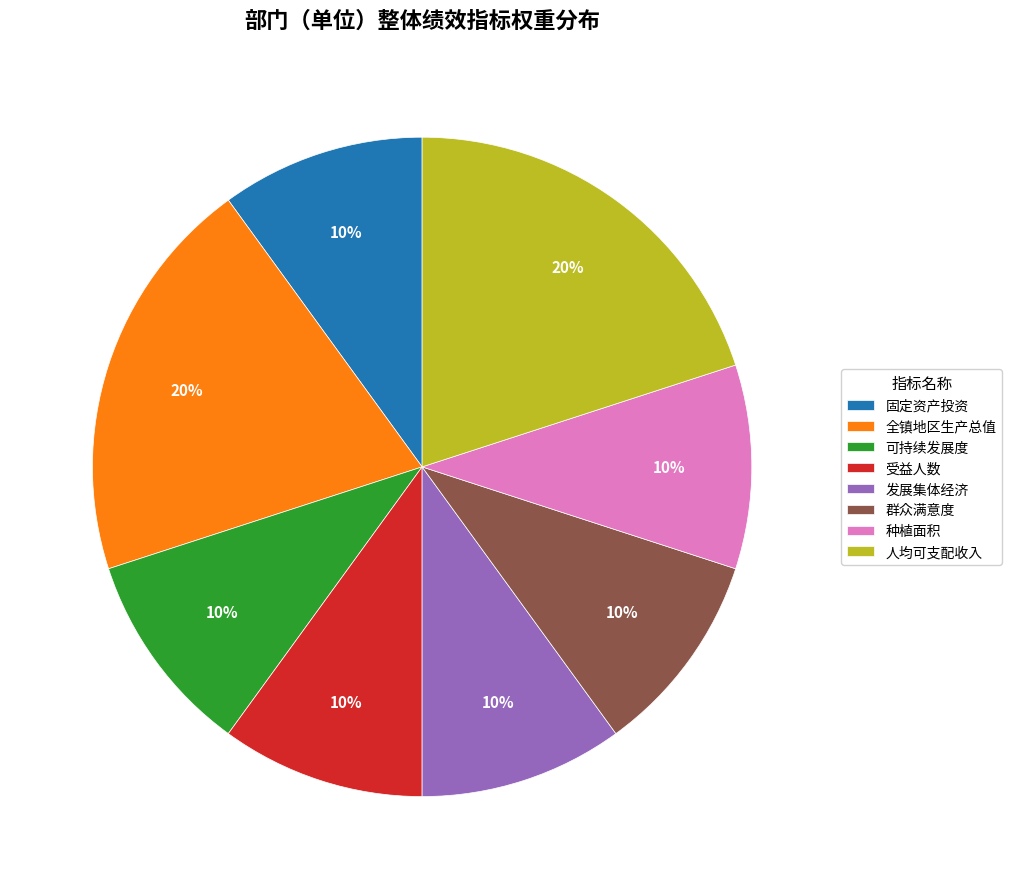

Does 人均可支配收入 represent more than half of the total?

No